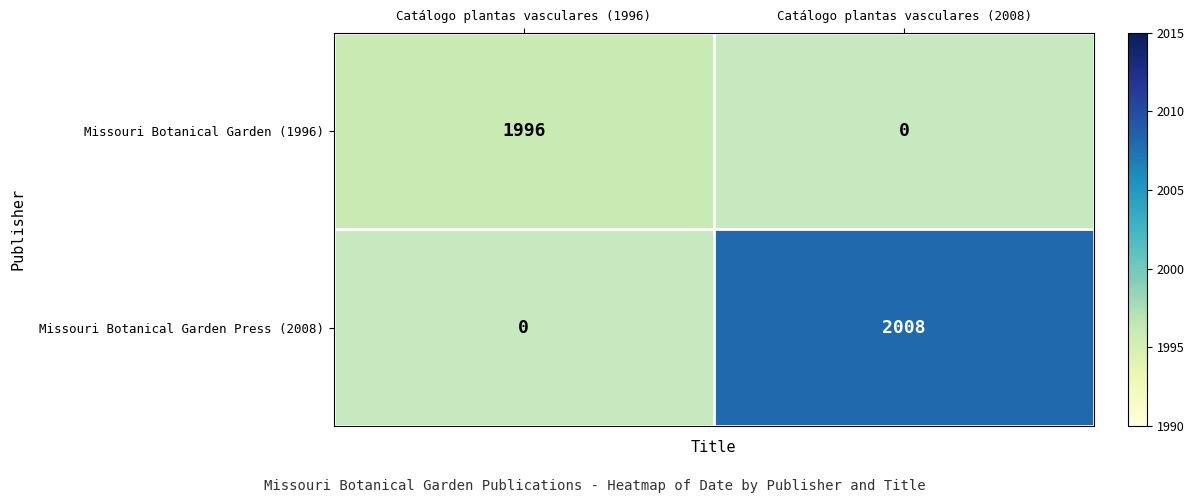

Which series has the largest total across all categories?

Missouri Botanical Garden Press (2008)